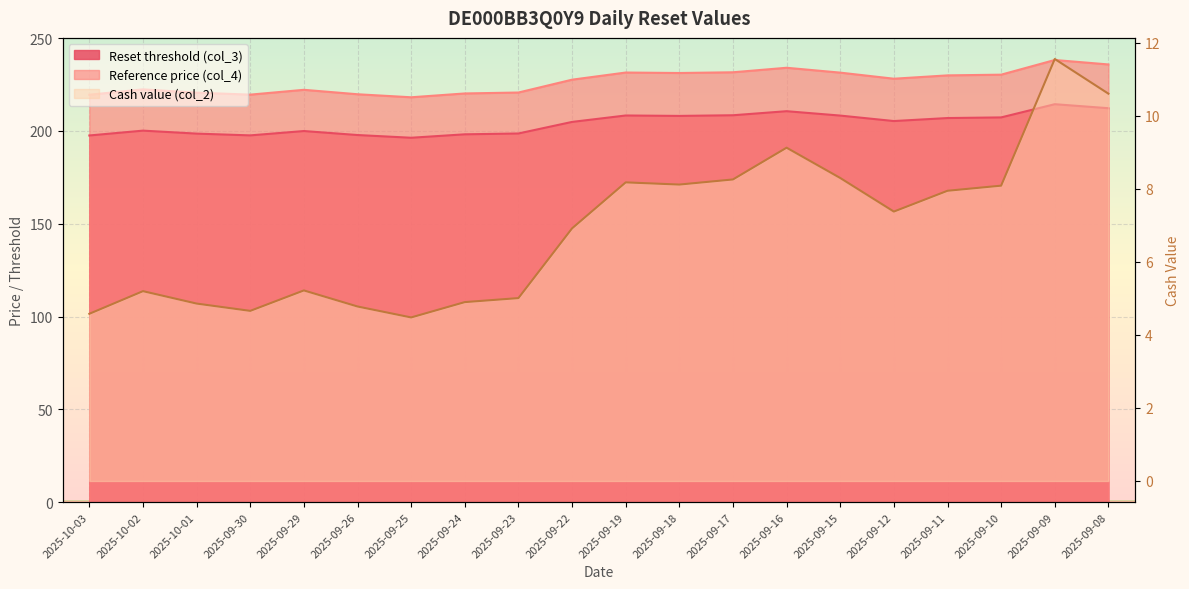

Between 2025-09-29 and 2025-09-10, which series saw the biggest shift?

Reference price (col_4)